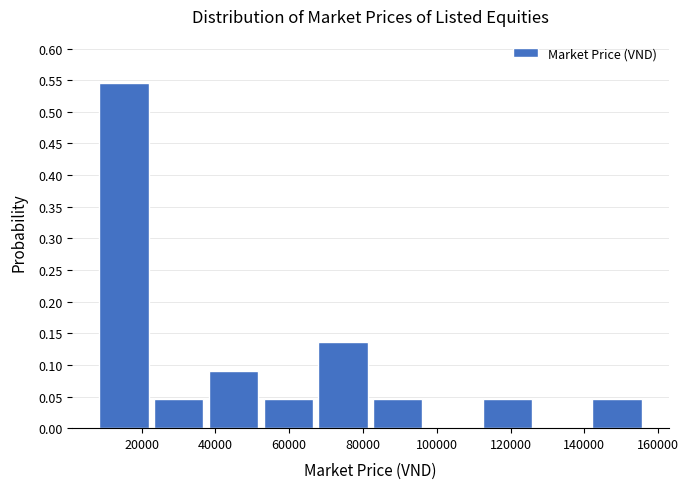

Over which range of the x-axis is the bar tallest?

8000 to 24000